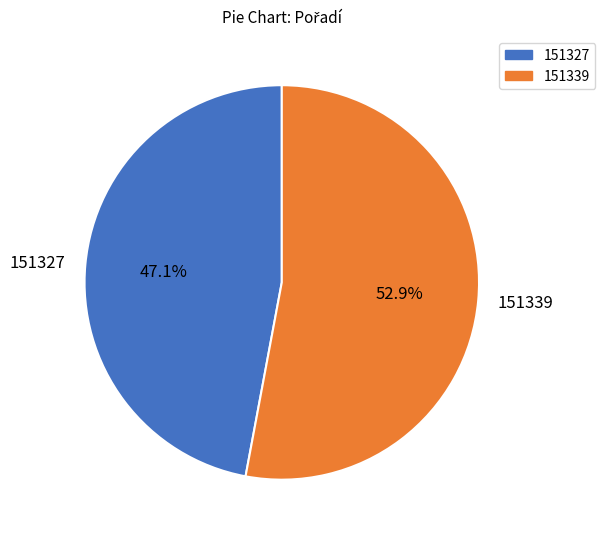

Which has a higher value, 151327 or 151339?

151339